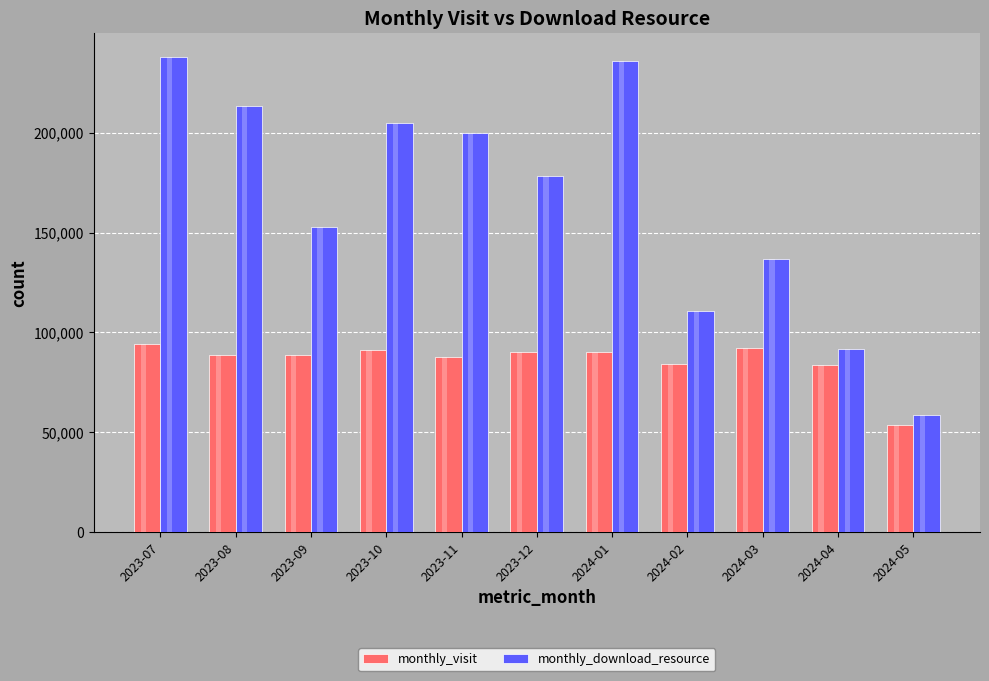

What is the label of the 3rd bar from the right?

2024-03